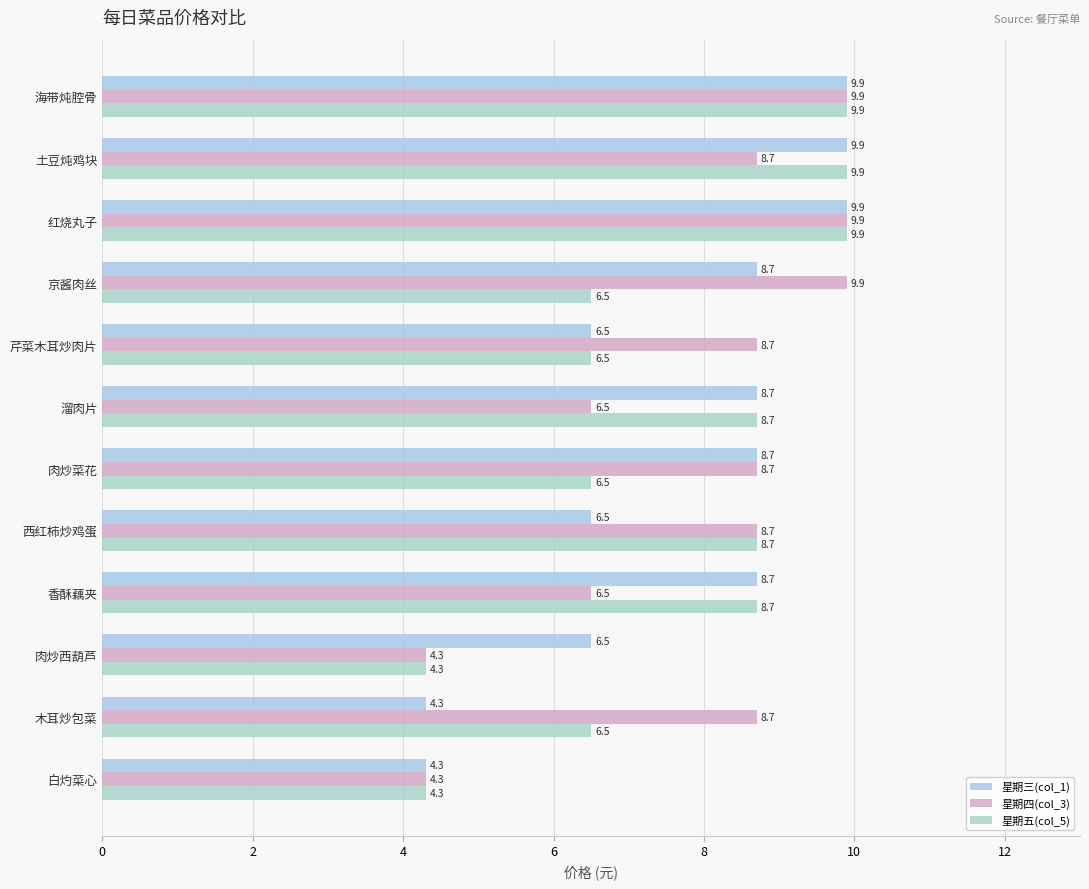

What is the average value of the 星期五(col_5) series?

7.5